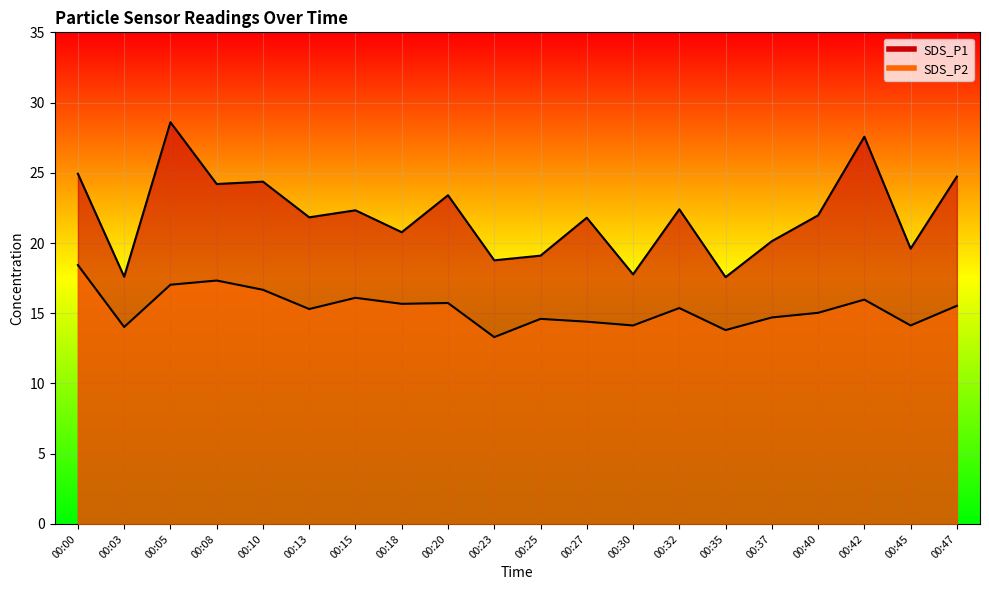

Reading left to right, list all the values displayed in this chart.

SDS_P1: 24.9	17.6	28.6	24.2	24.4	21.8	22.3	20.8	23.4	18.8	19.1	21.8	17.8	22.4	17.6	20.1	22.0	27.6	19.6	24.7
SDS_P2: 18.4	14.0	17.0	17.3	16.7	15.3	16.1	15.7	15.7	13.3	14.6	14.4	14.1	15.4	13.8	14.7	15.0	16.0	14.1	15.5